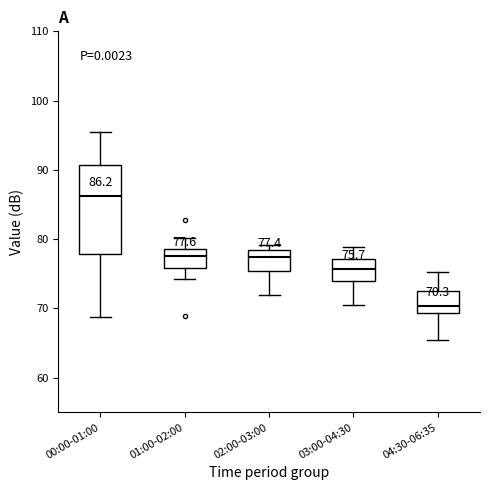

Which box's median line is the highest?

00:00-01:00